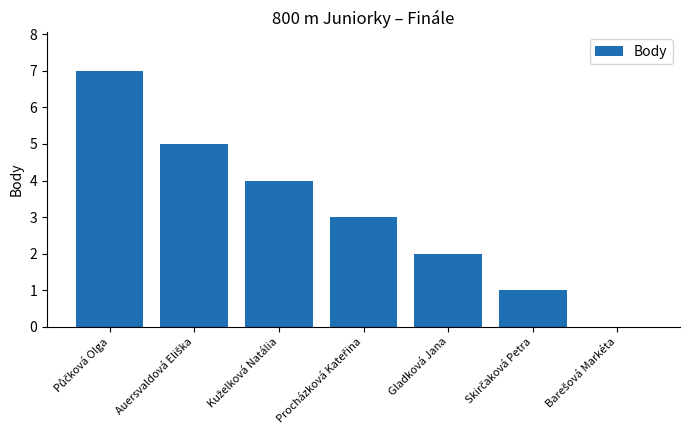

Does the chart contain stacked bars?

No